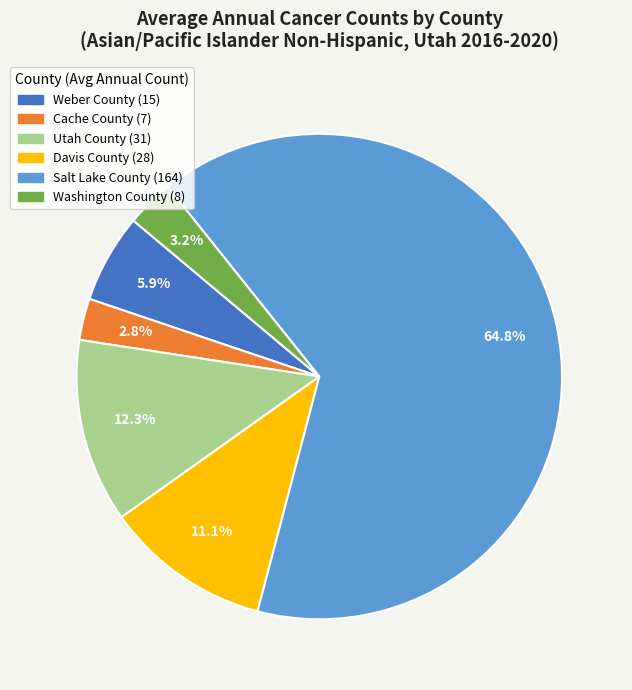

To the nearest percent, what portion does Cache County represent?

3%